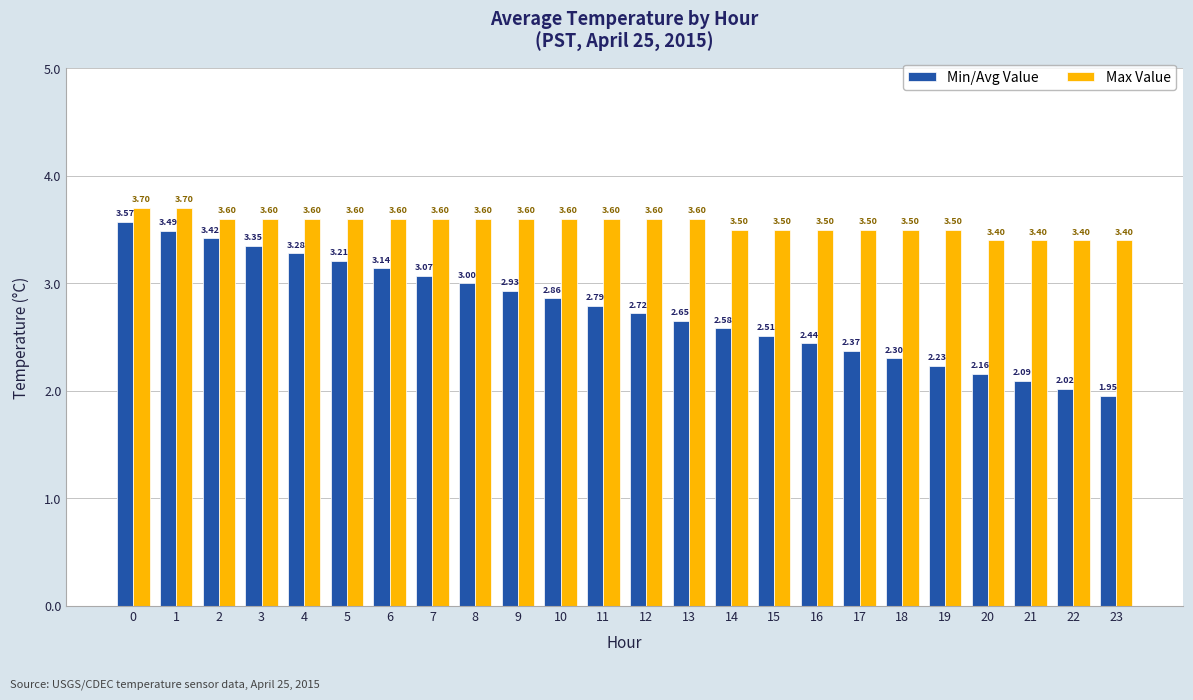

Between 6 and 17, which series saw the biggest shift?

Min/Avg Value